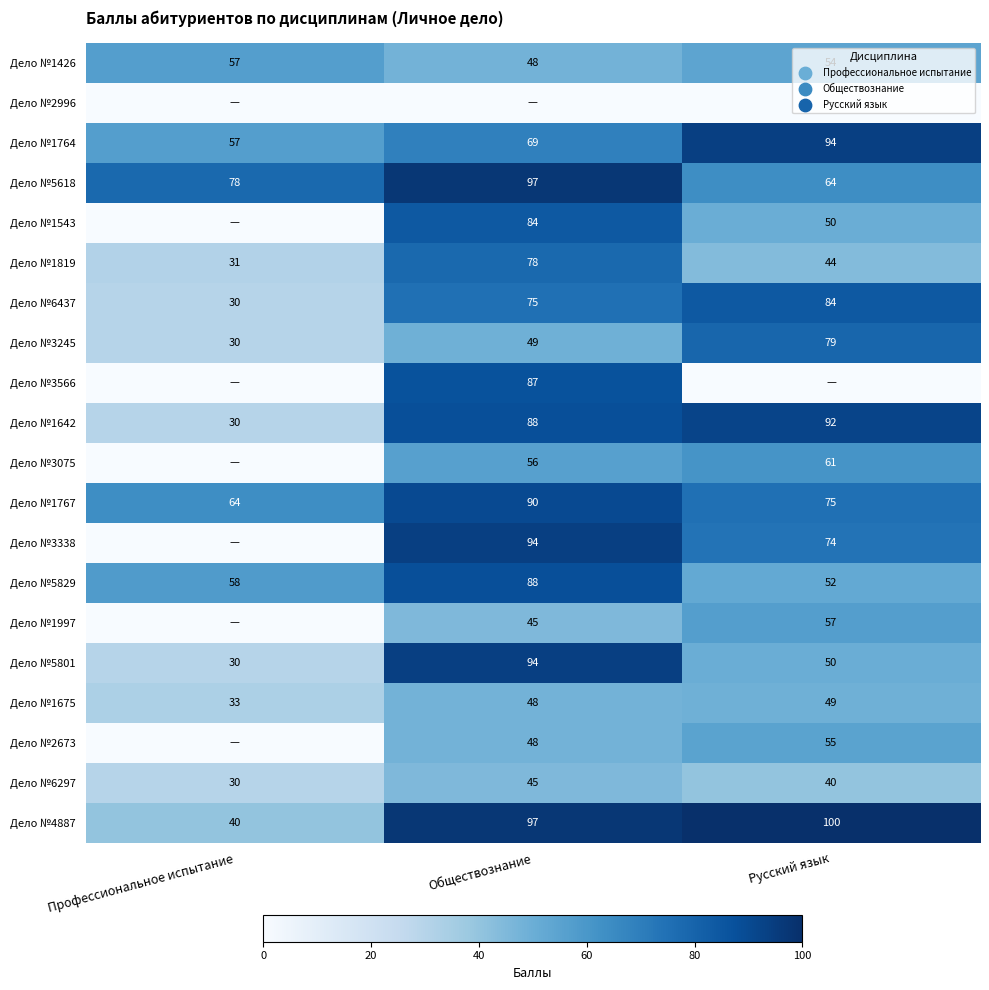

Which label corresponds to the smallest value in the chart?

Профессиональное испытание